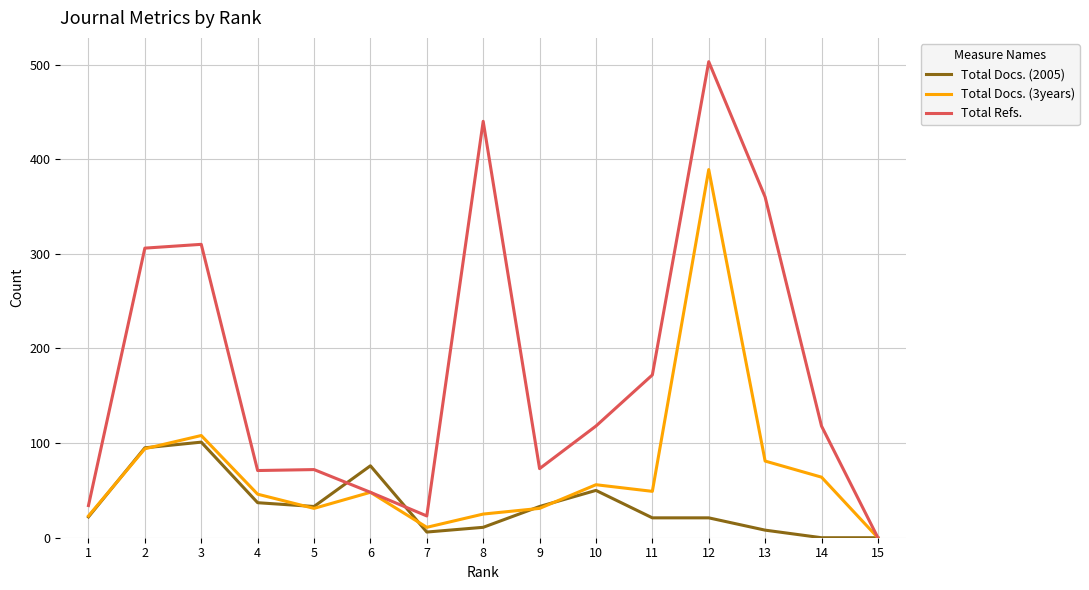

List the series in order of their peak value, lowest first.

Total Docs. (2005), Total Docs. (3years), Total Refs.